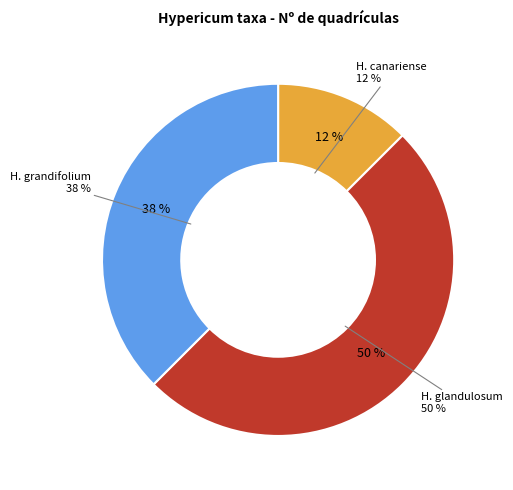

Does Hypericum glandulosum account for over 50% of the chart?

No